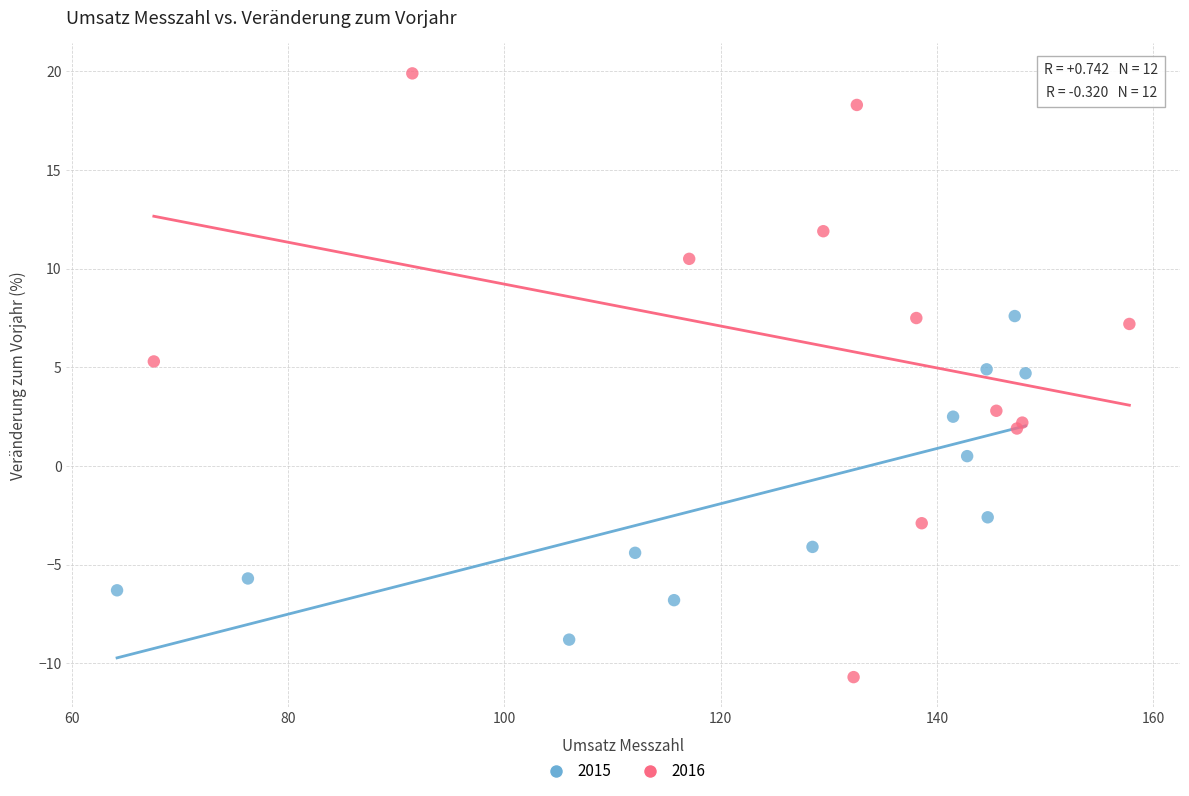

Which series reaches the minimum Y coordinate?

2016